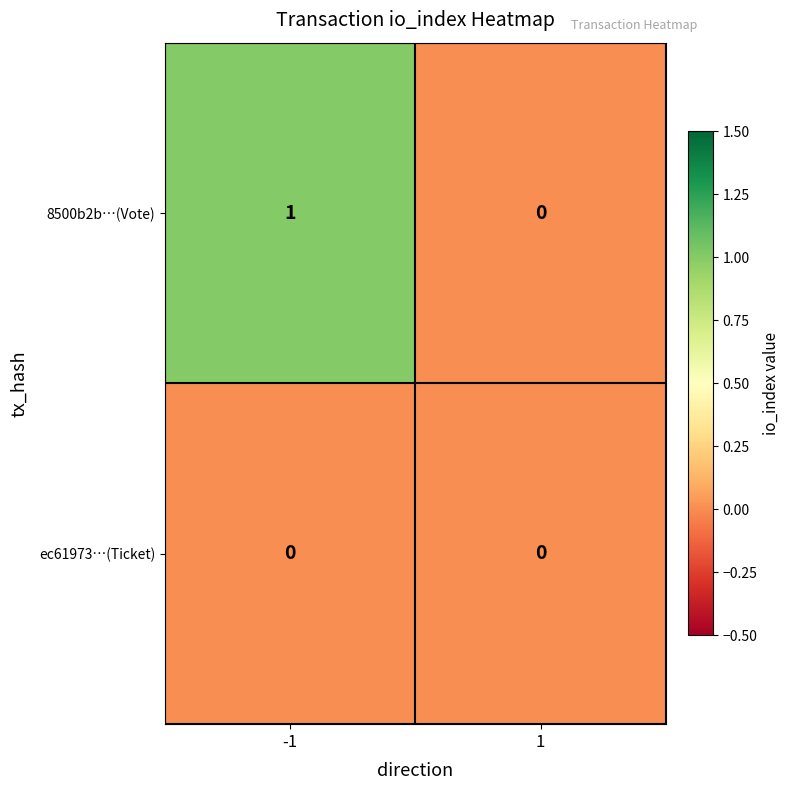

List the series in order of their overall mean, lowest first.

ec61973…(Ticket), 8500b2b…(Vote)